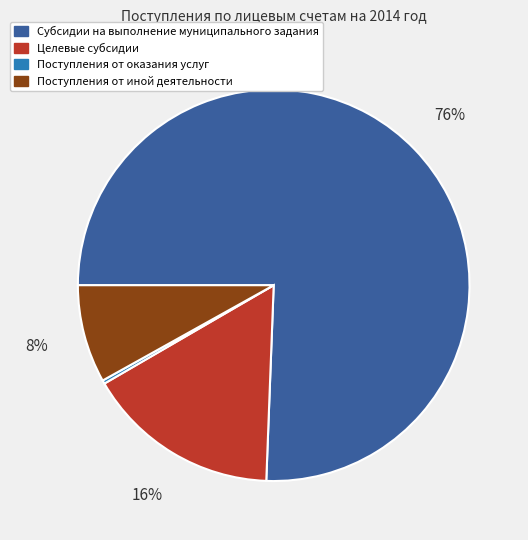

Which slice is the largest?

Субсидии на выполнение муниципального задания